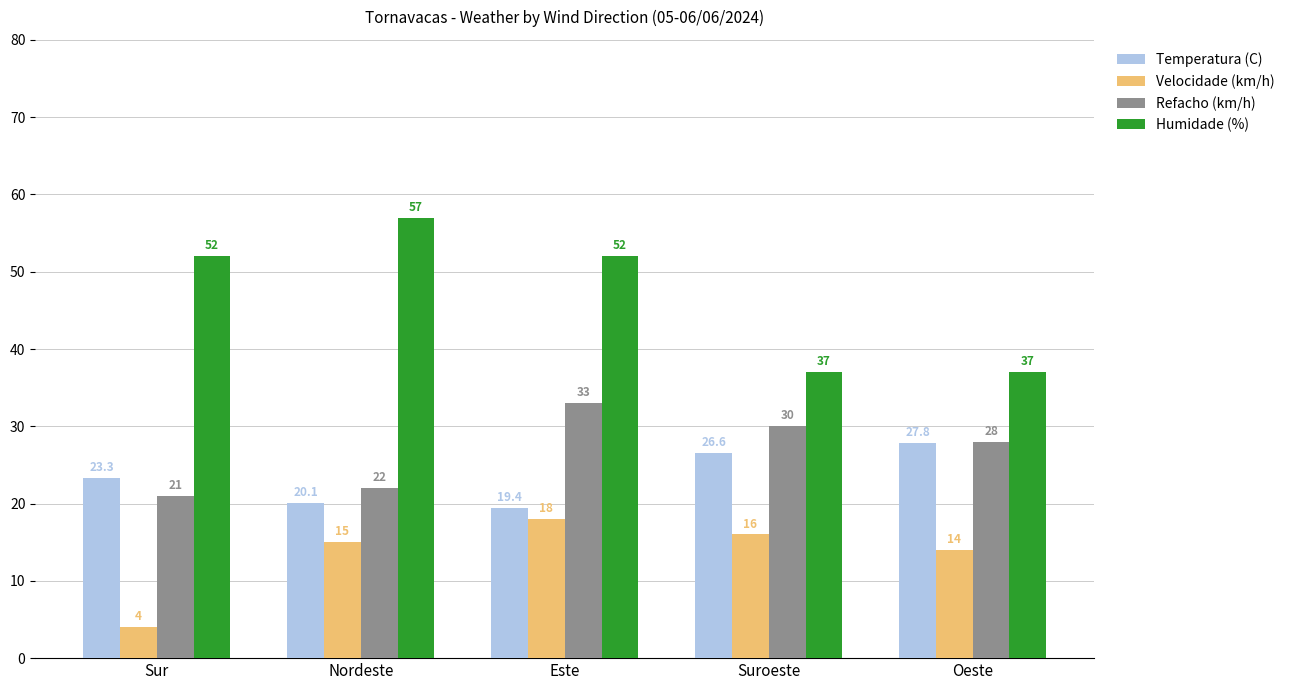

How many data points does each series have?

5